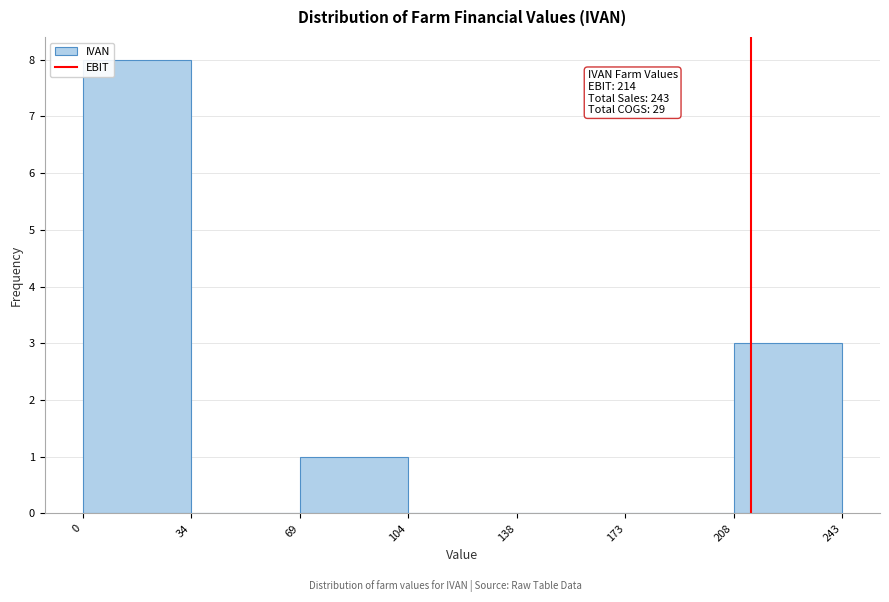

Which range on the x-axis has the tallest bar?

0 to 34